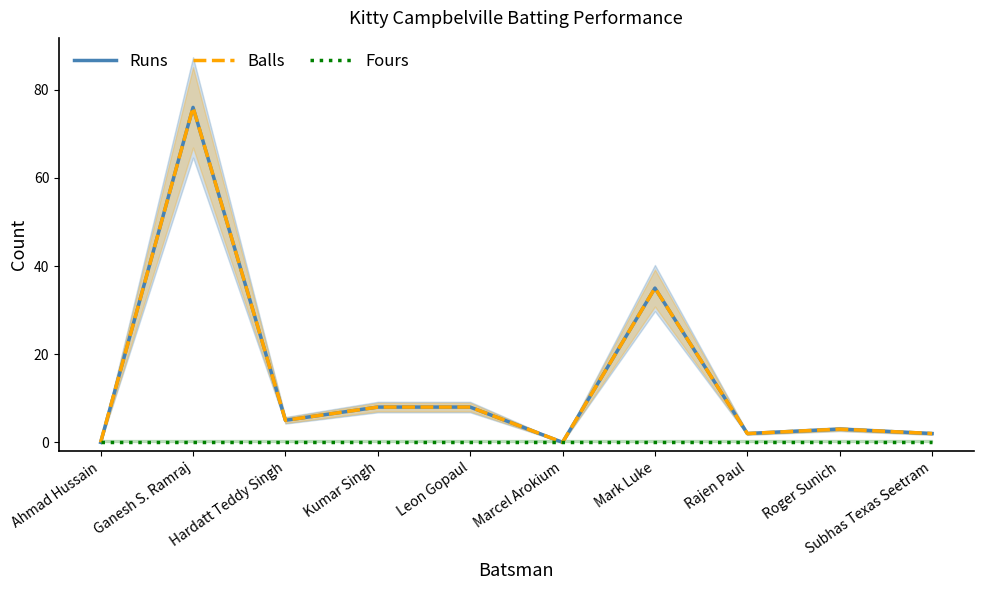

Where is the first local minimum for Balls?

Hardatt Teddy Singh